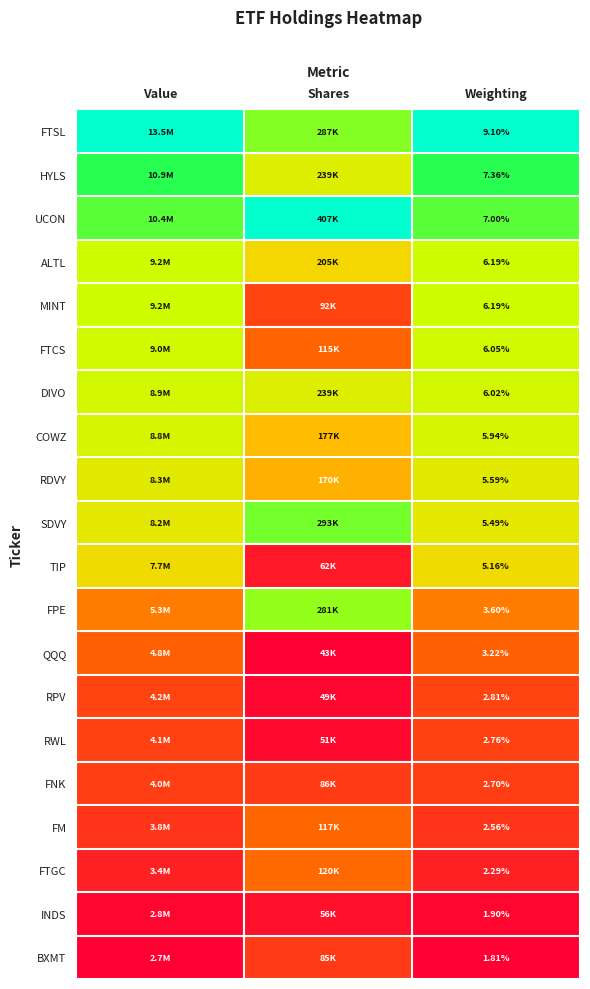

At how many categories does at least one series exceed 0?

3